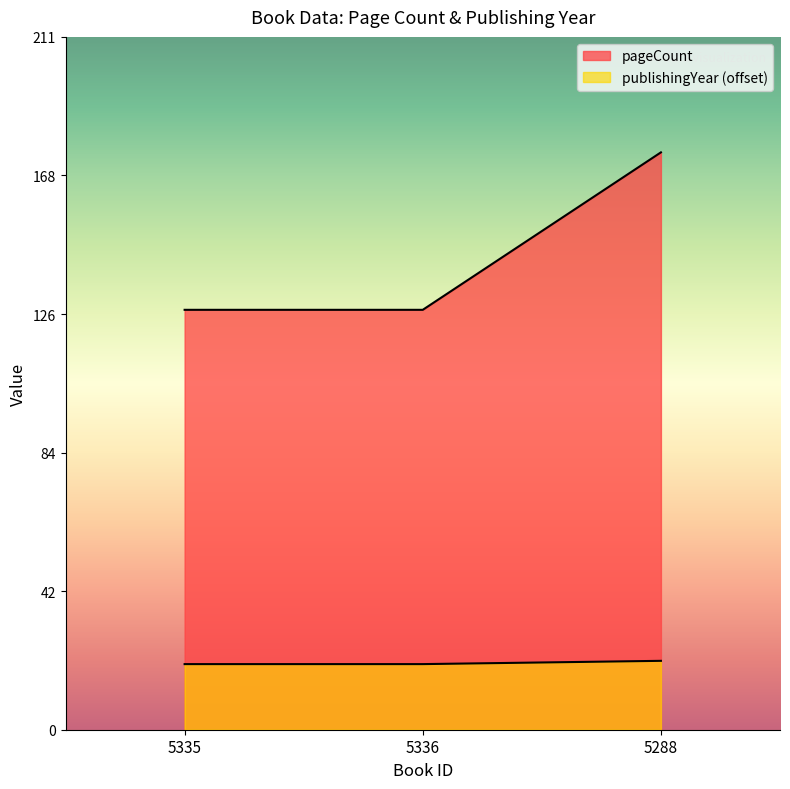

Rank the series by their average value, from highest to lowest.

pageCount, publishingYear